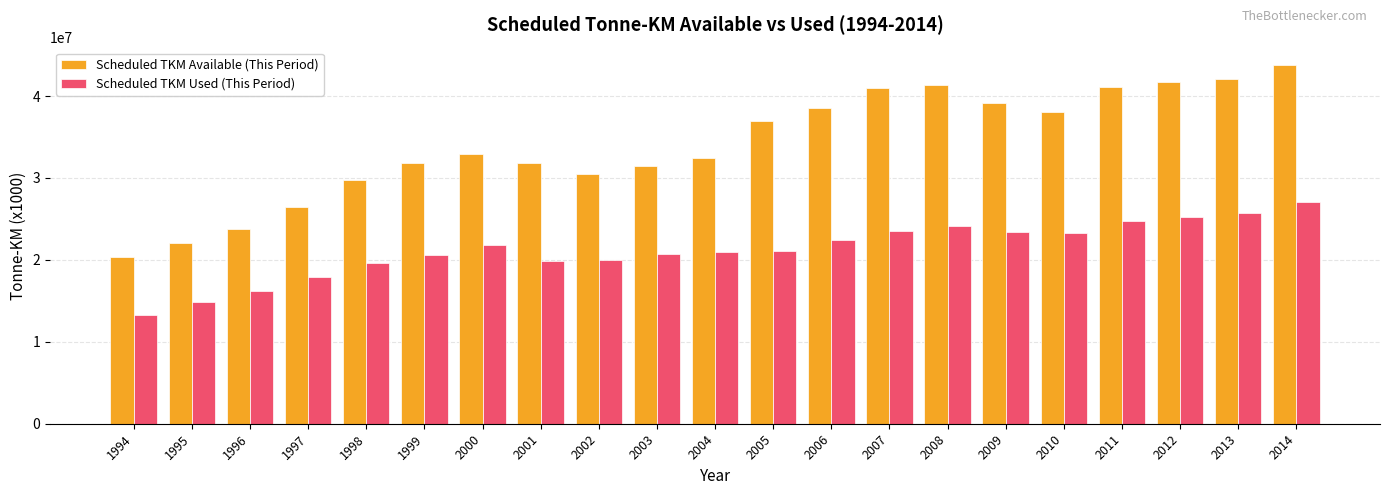

How many bars are there in each group?

2